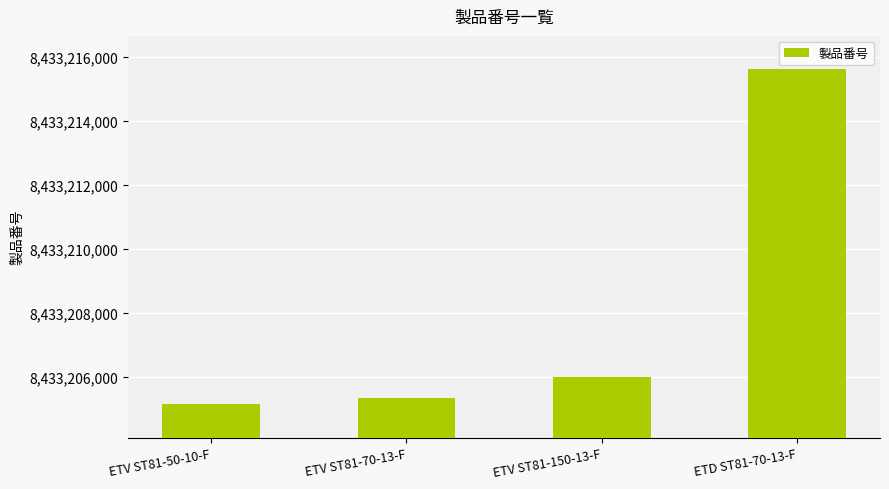

What is the maximum value shown in the chart?

8433215605